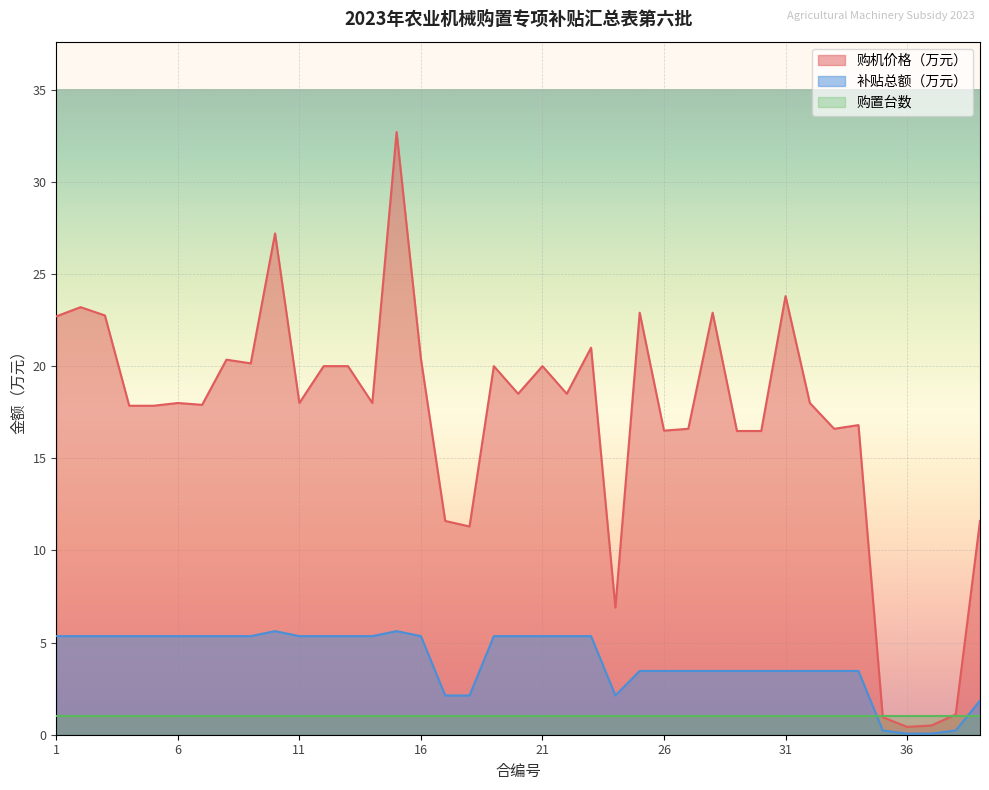

Rank the series by their average value, from lowest to highest.

购置台数, 补贴总额（万元）, 购机价格（万元）